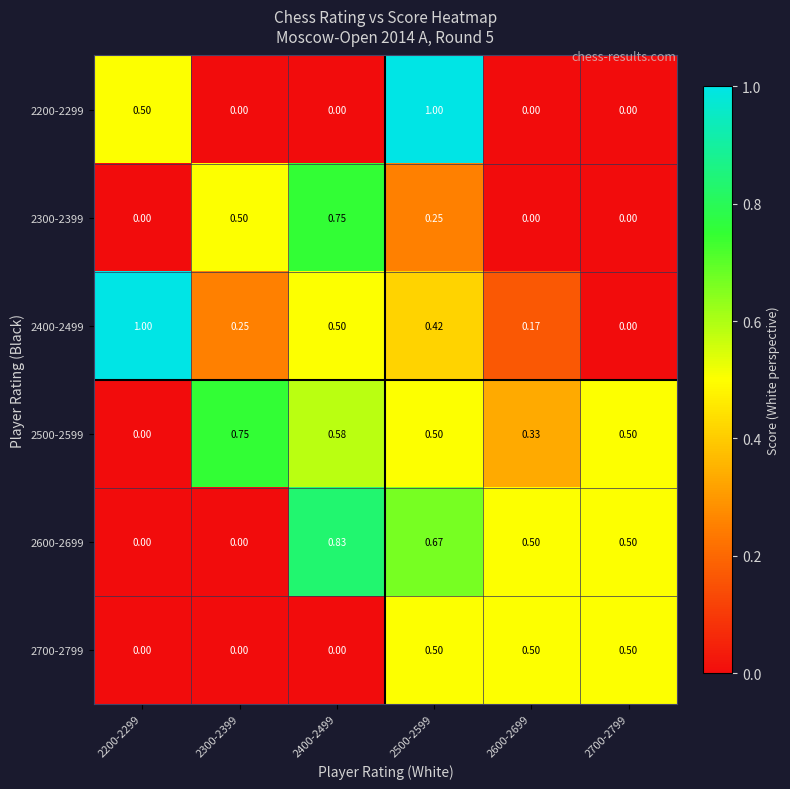

What is the spread (max minus min) of values at 2700-2799?

0.5